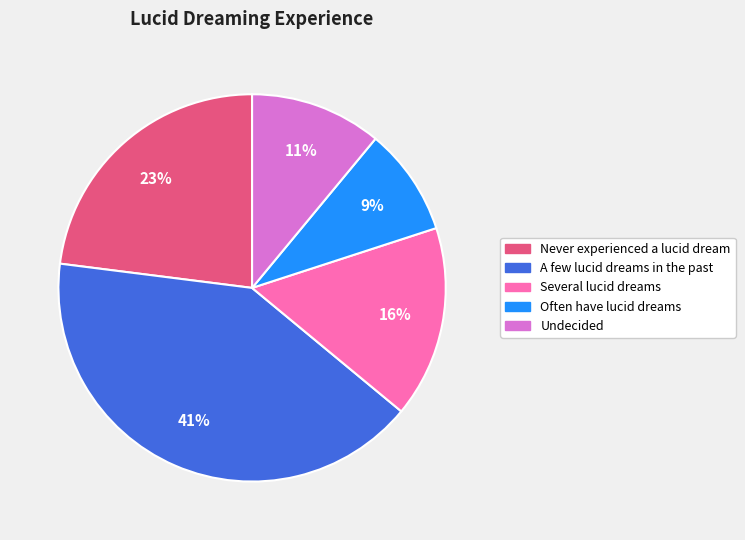

How many slices are in this pie chart?

5